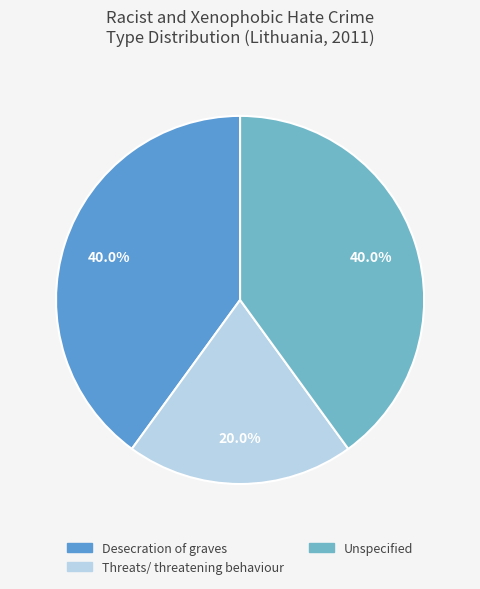

True or false: Unspecified accounts for 51% of the total.

False